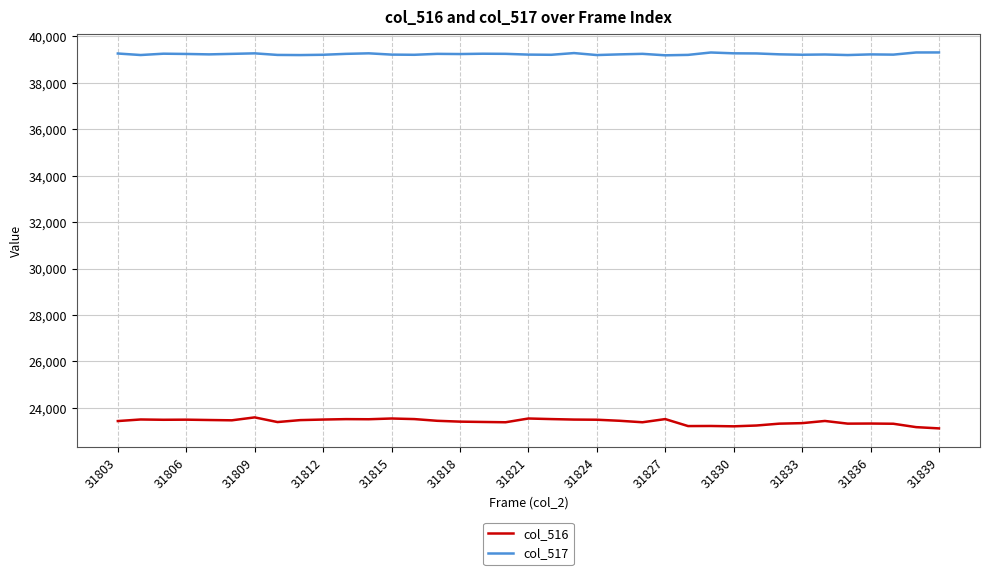

Which series has the largest total across all categories?

col_517